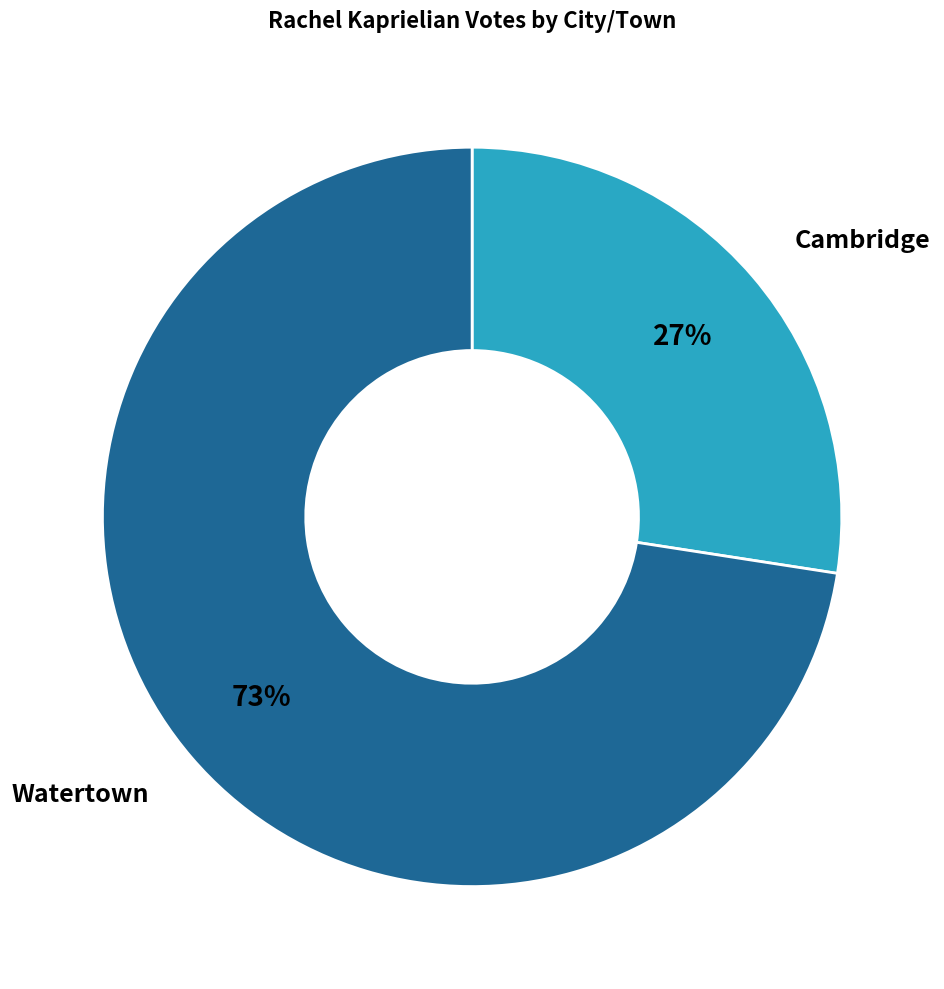

Which has a higher value, Cambridge or Watertown?

Watertown